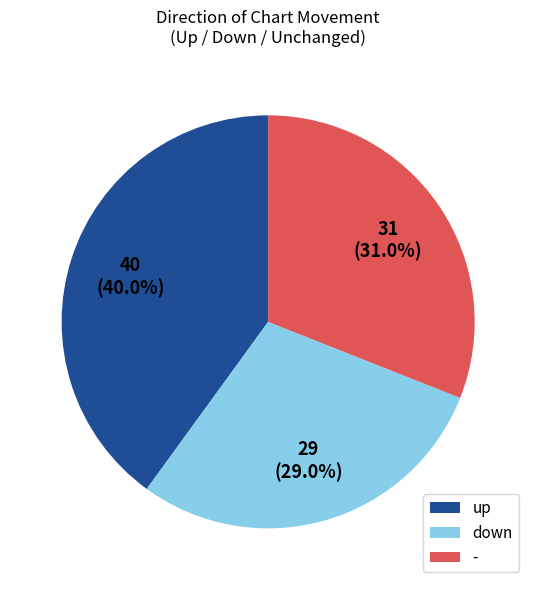

Is there a majority slice in this chart?

No